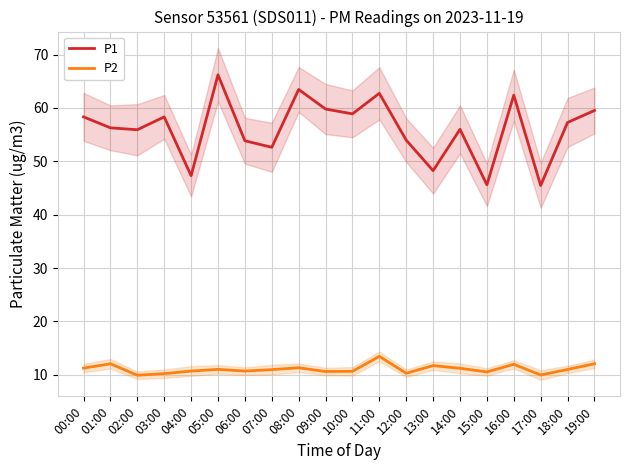

Reading left to right, extract all data points from this chart.

P1: 58.3	56.3	55.9	58.3	47.3	66.2	53.9	52.6	63.5	59.8	58.9	62.8	54.0	48.2	56.0	45.6	62.4	45.5	57.3	59.5
P2: 11.2	12.1	9.9	10.2	10.7	11.0	10.7	10.9	11.3	10.6	10.6	13.4	10.3	11.7	11.2	10.5	11.9	9.9	11.0	12.1